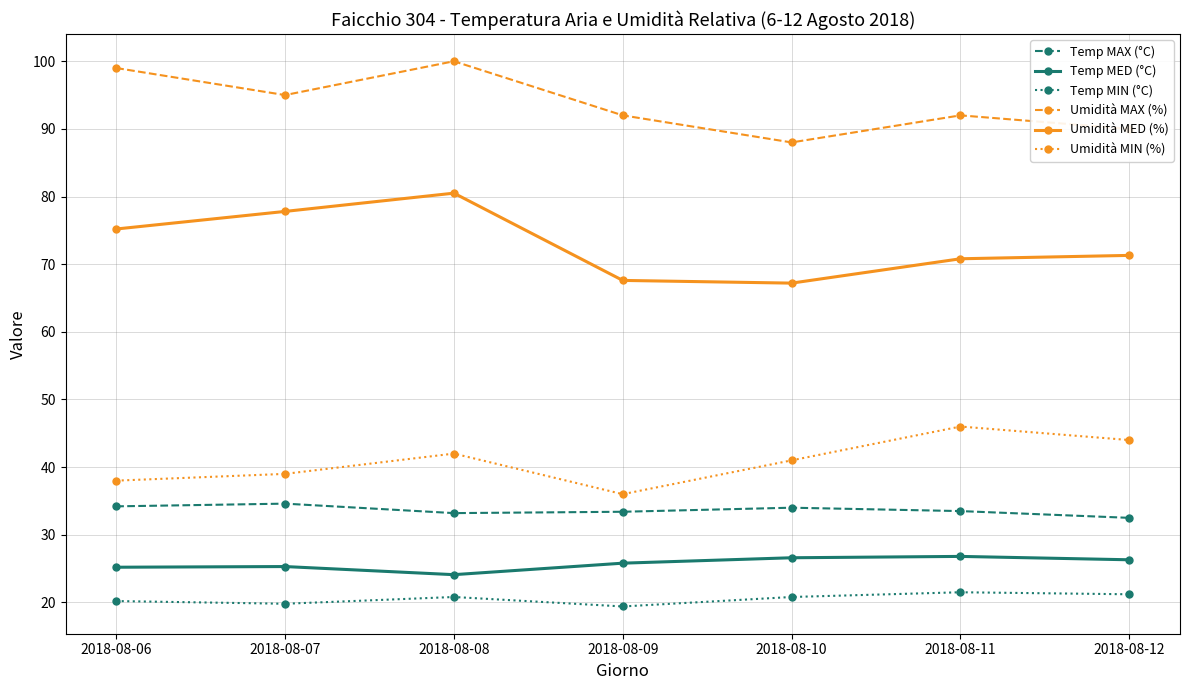

Which category has the highest value in the Umidità MIN (%) series?

2018-08-11